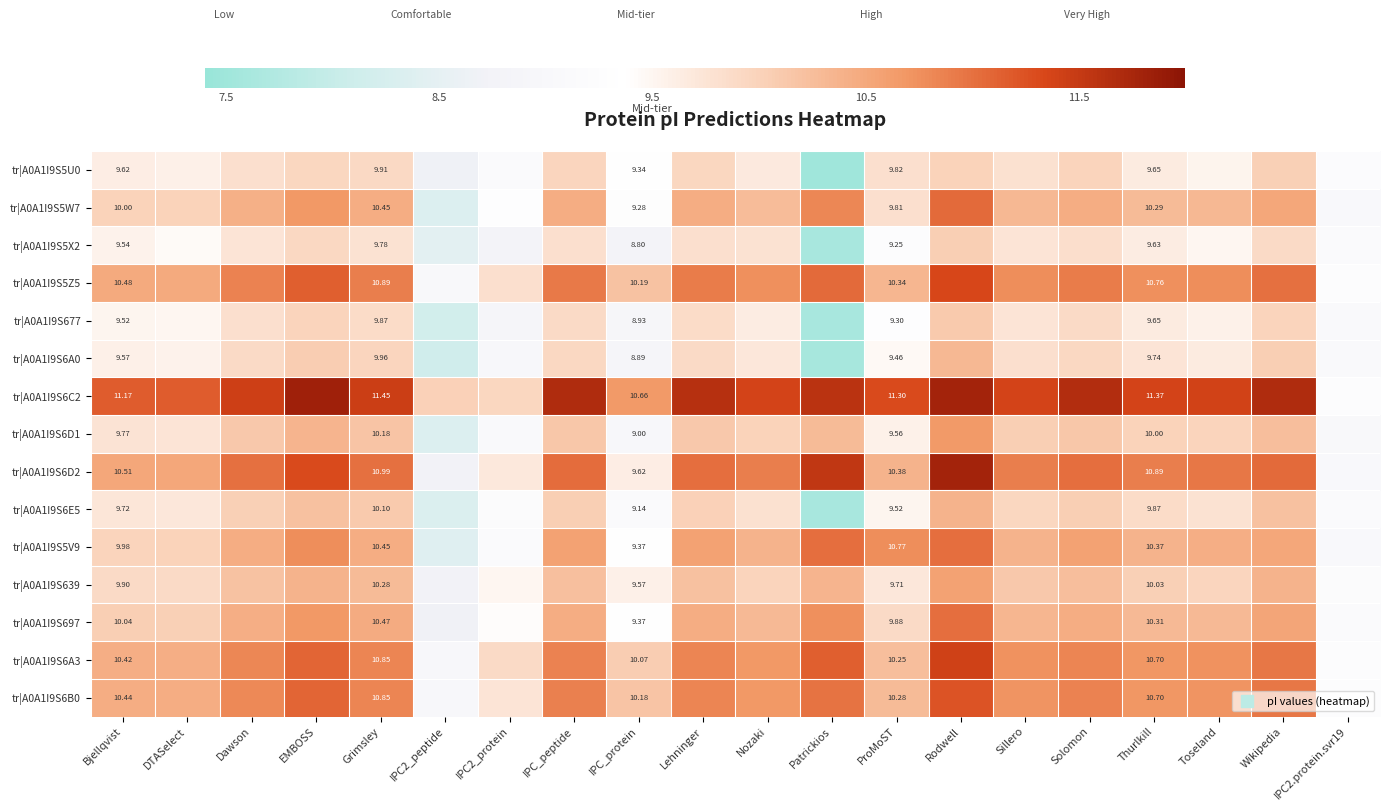

Which series has the largest total across all categories?

tr|A0A1I9S6C2